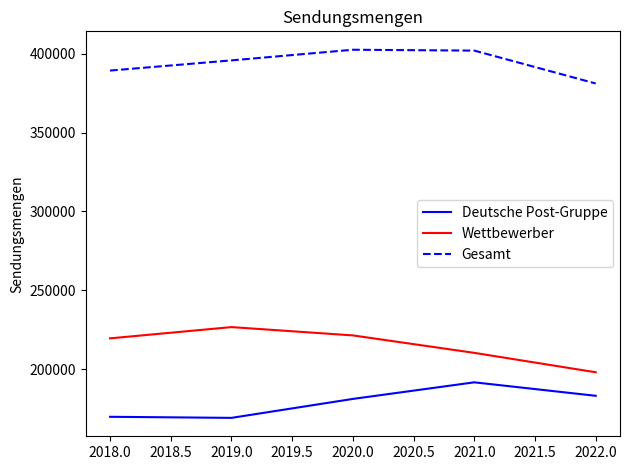

True or false: Wettbewerber has more than 2 points higher than both neighbors.

False